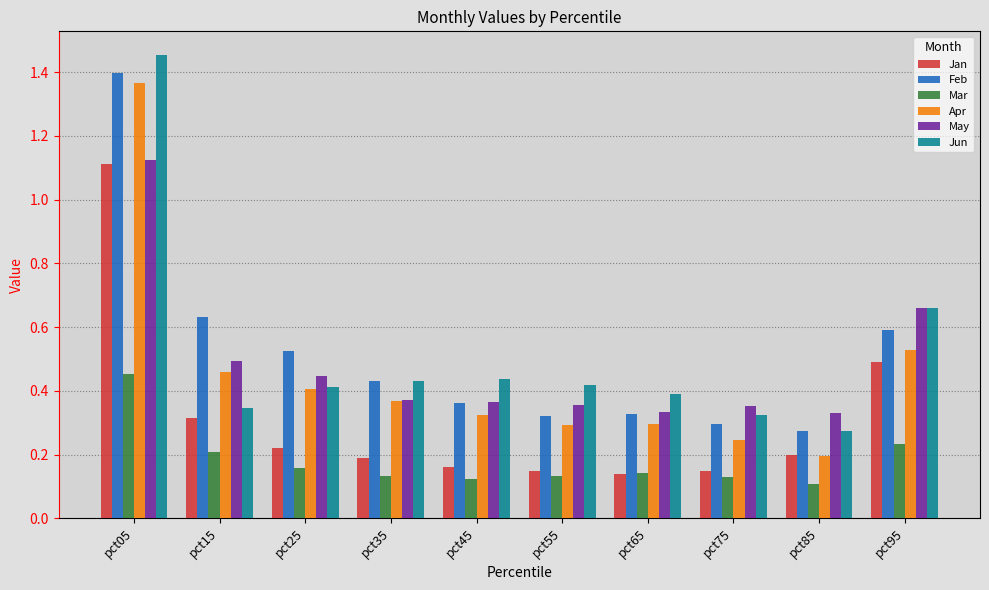

At how many categories does at least one series exceed 0?

10